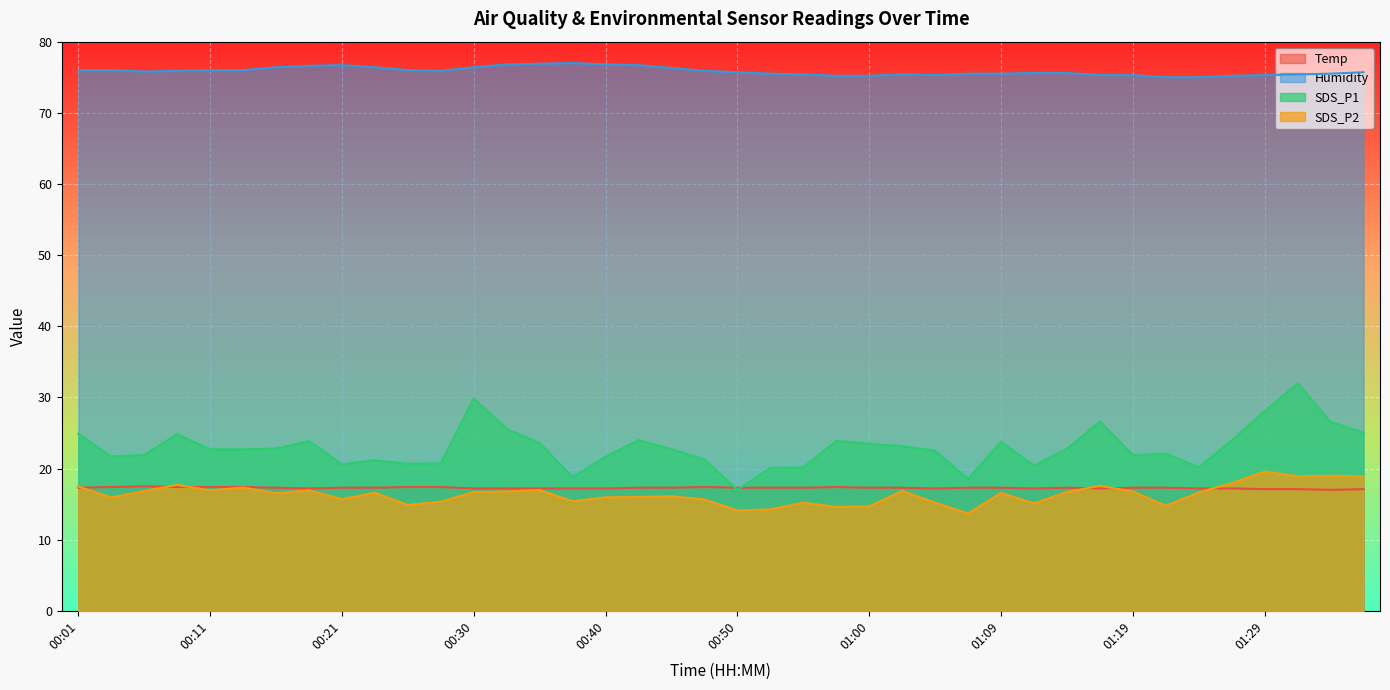

What is the minimum value shown in the chart?

13.7